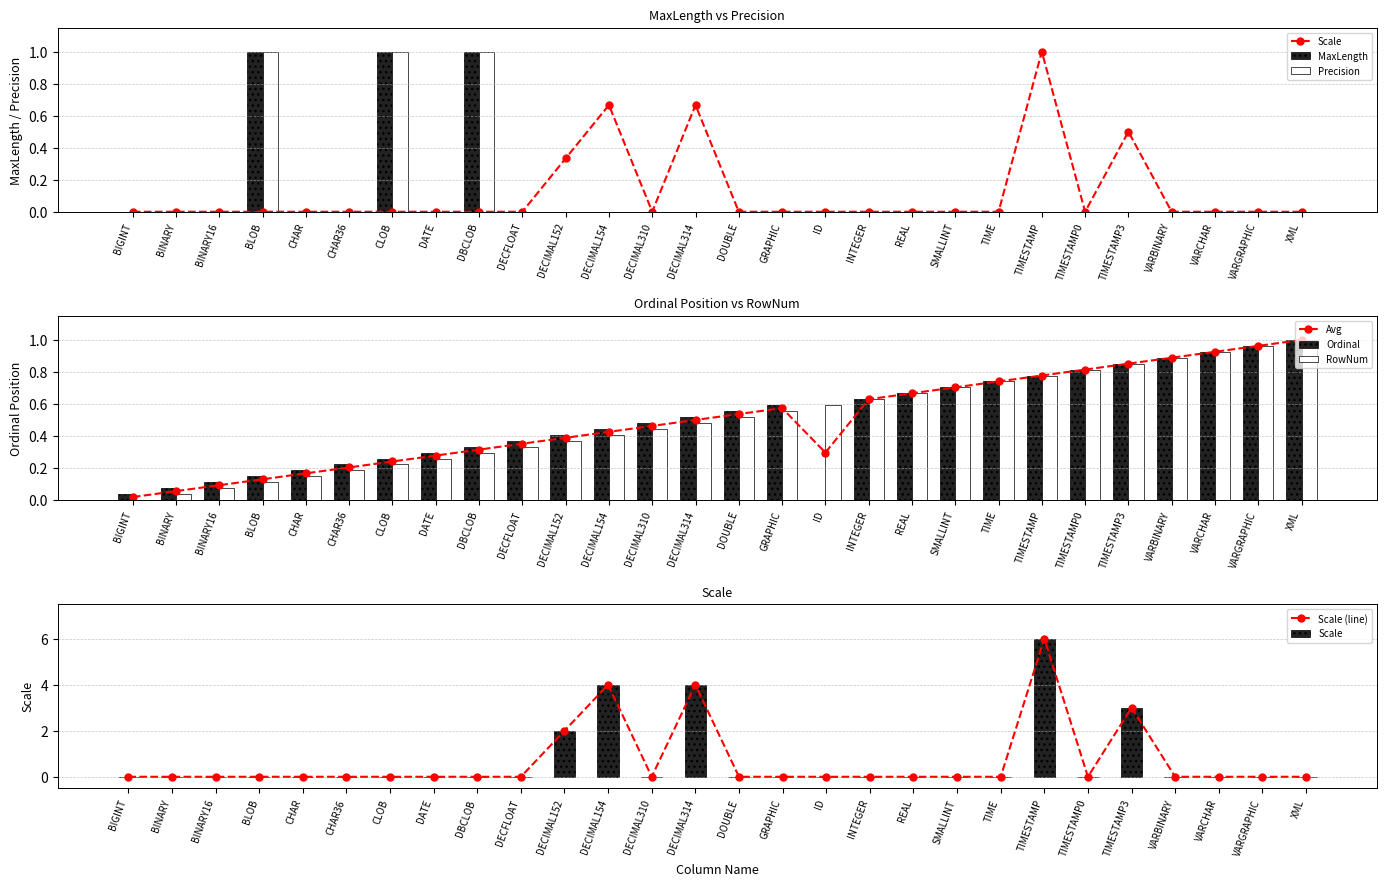

What is the difference between the Precision values at BLOB and ID?

1.0